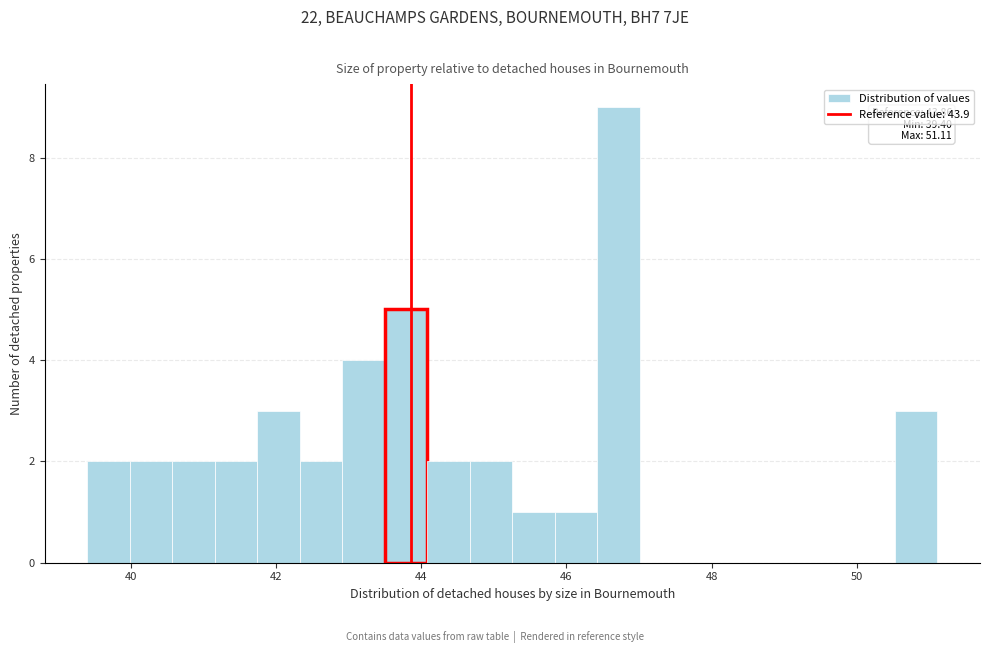

Around what value on the x-axis is the tallest bar? Give the approximate position of its centre, as read against the axis.

46.8